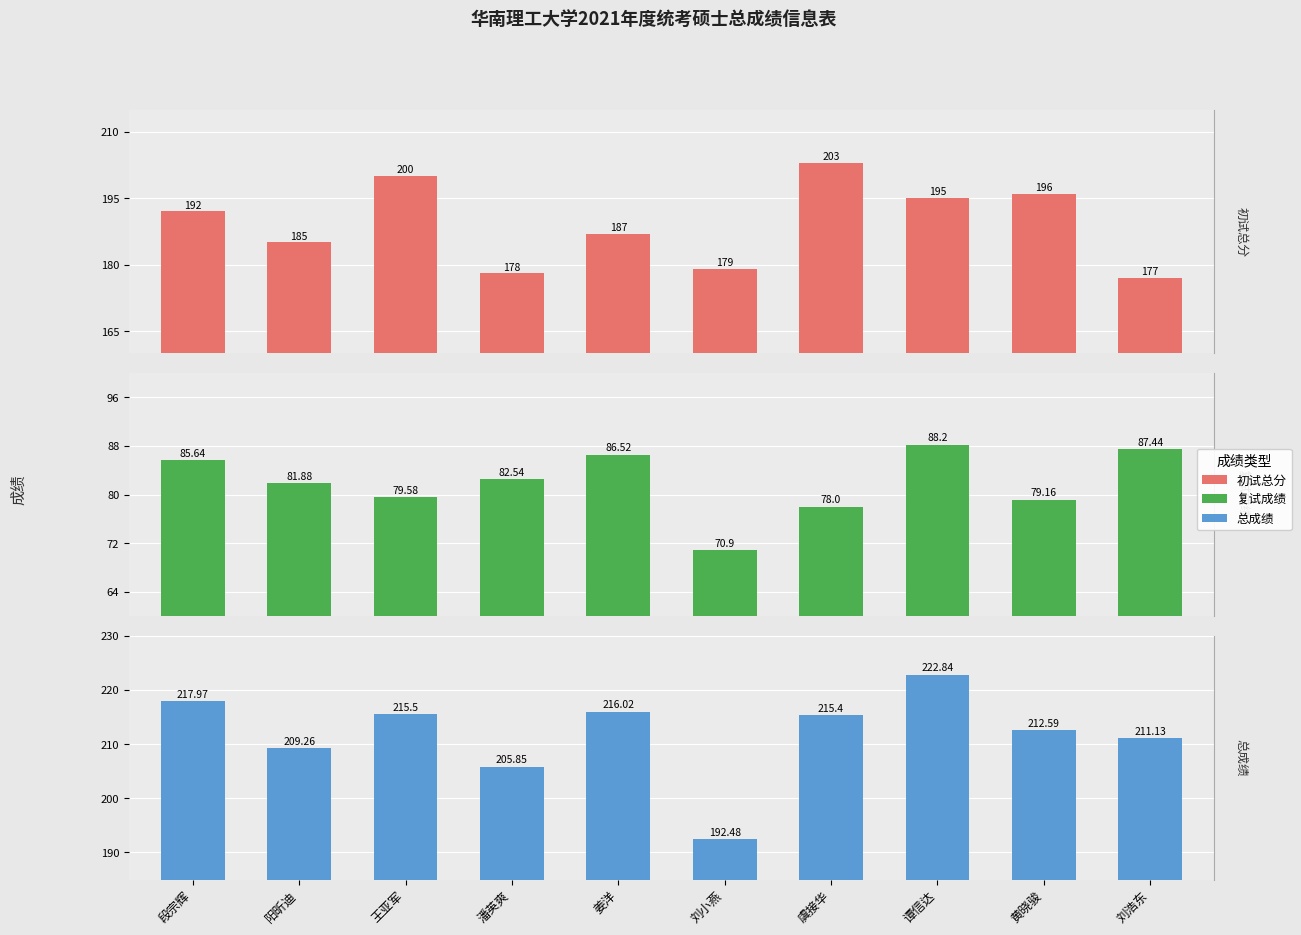

Which has a higher value, 段宗辉 or 潘英爽?

段宗辉